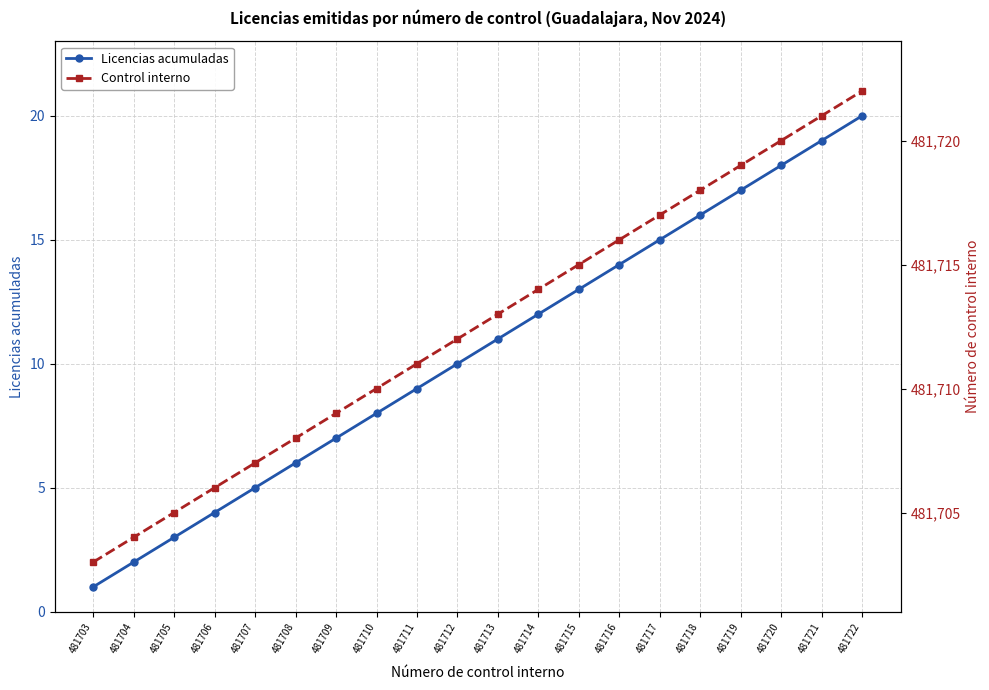

Which series has the largest total across all categories?

Control interno